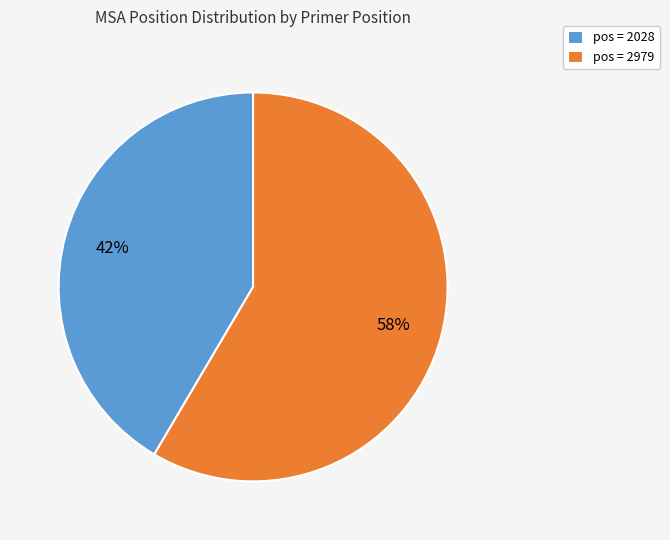

Which slice is the largest?

pos = 2979